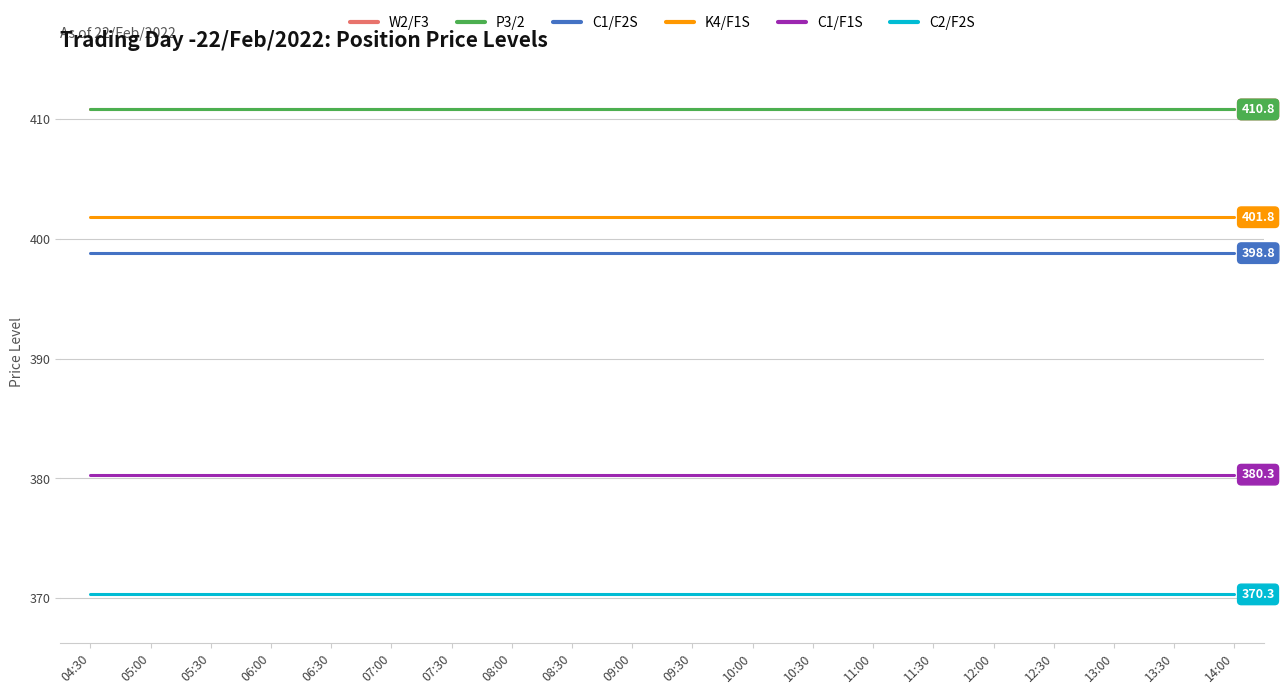

What is the total value across all series at 11:00?

2372.8